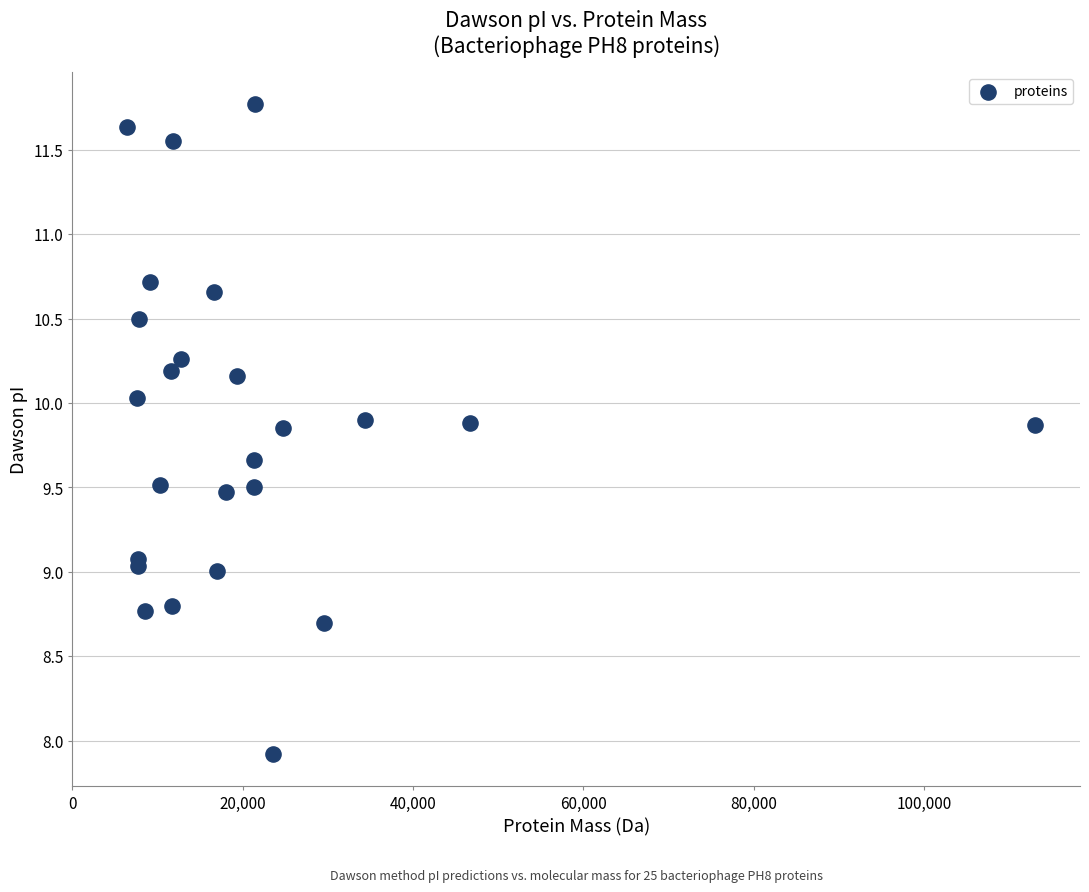

What is the range of X values (max minus min)?

106536.1